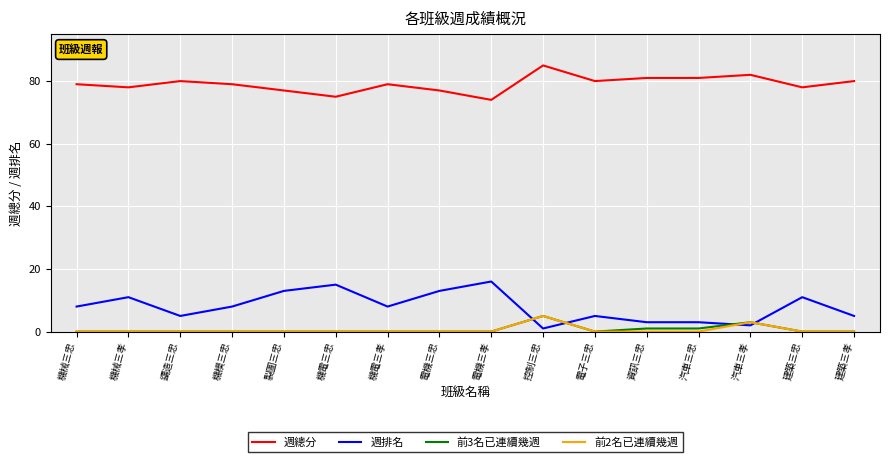

What position from the right is 機電三孝?

10